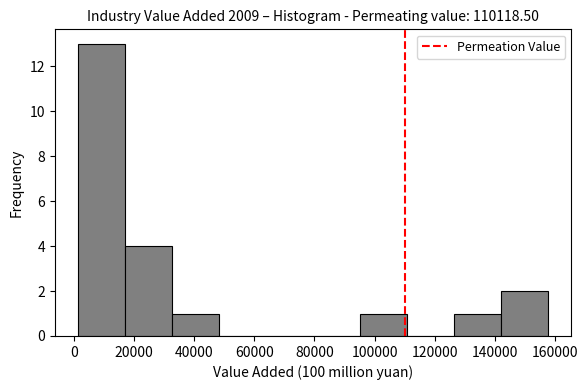

What is the height of the bar covering 18000 to 32000 on the x-axis? Neither the bar edges nor the heights are printed on the chart, so give them approximately, as read against the axes.

4